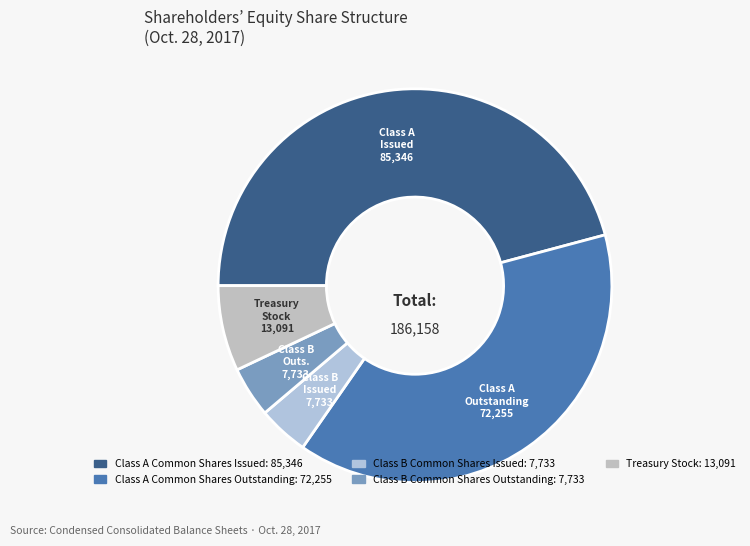

How many slices are in this pie chart?

5